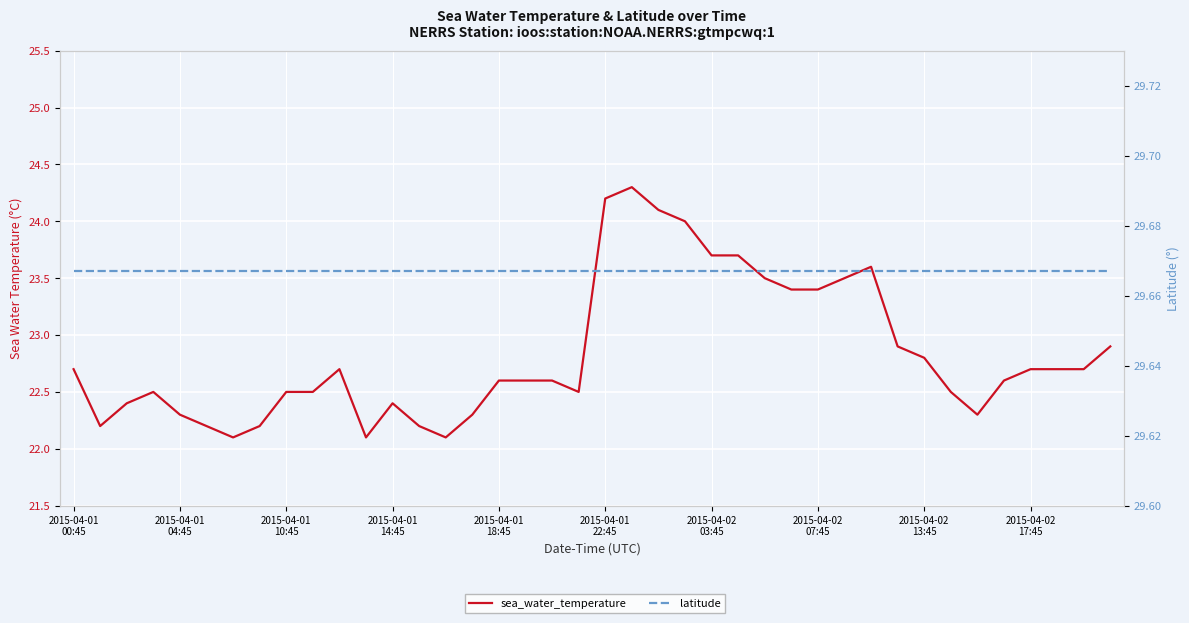

The value of latitude at 2015-04-02 03:45 is 29.7. True or false?

True